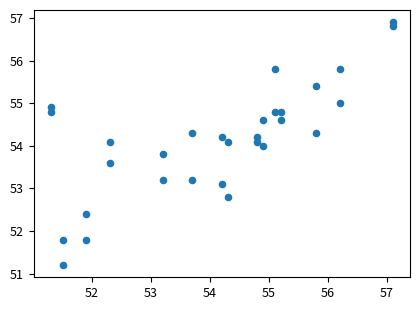

How many data points are displayed?

30